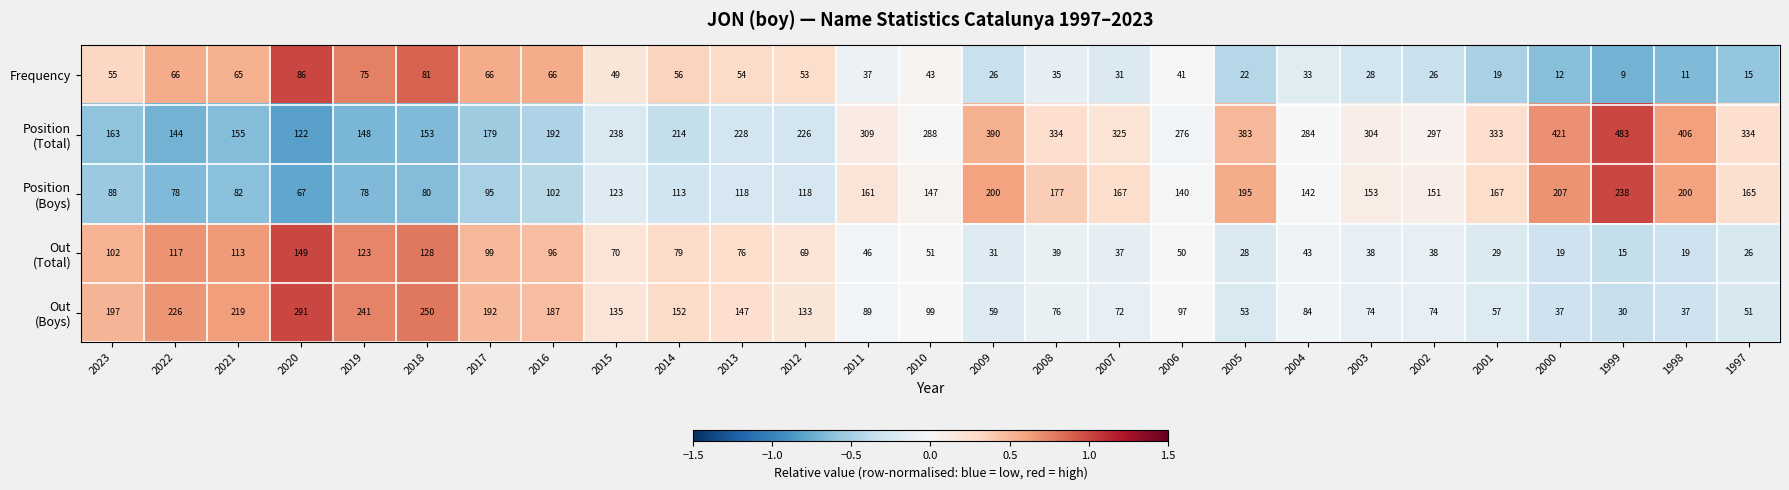

What is the total value across all series at 2021?

634